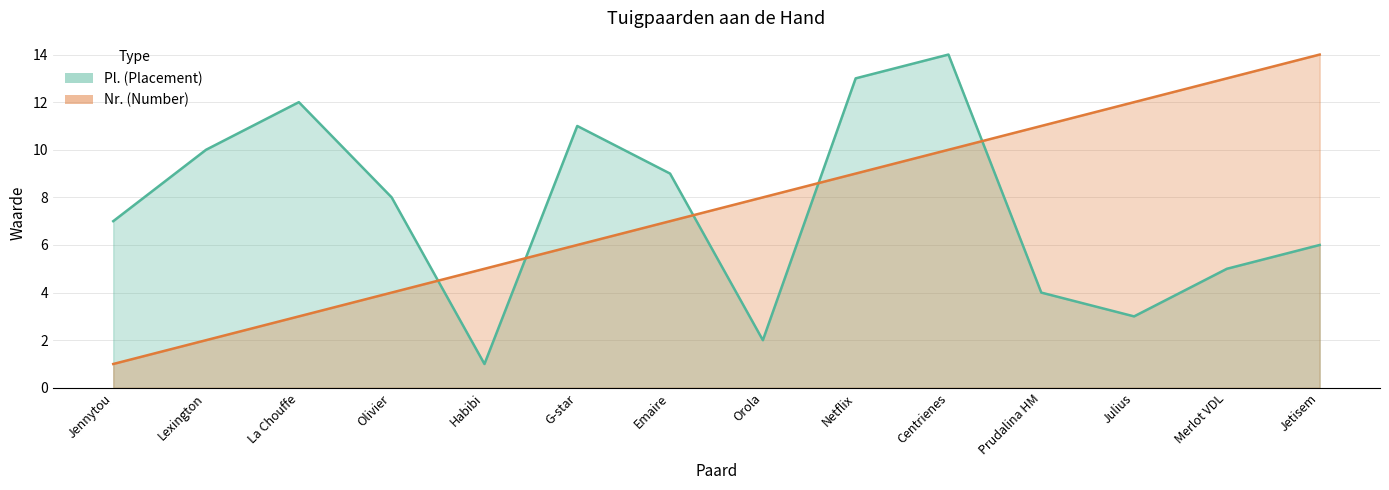

What position from the right is Prudalina HM?

4